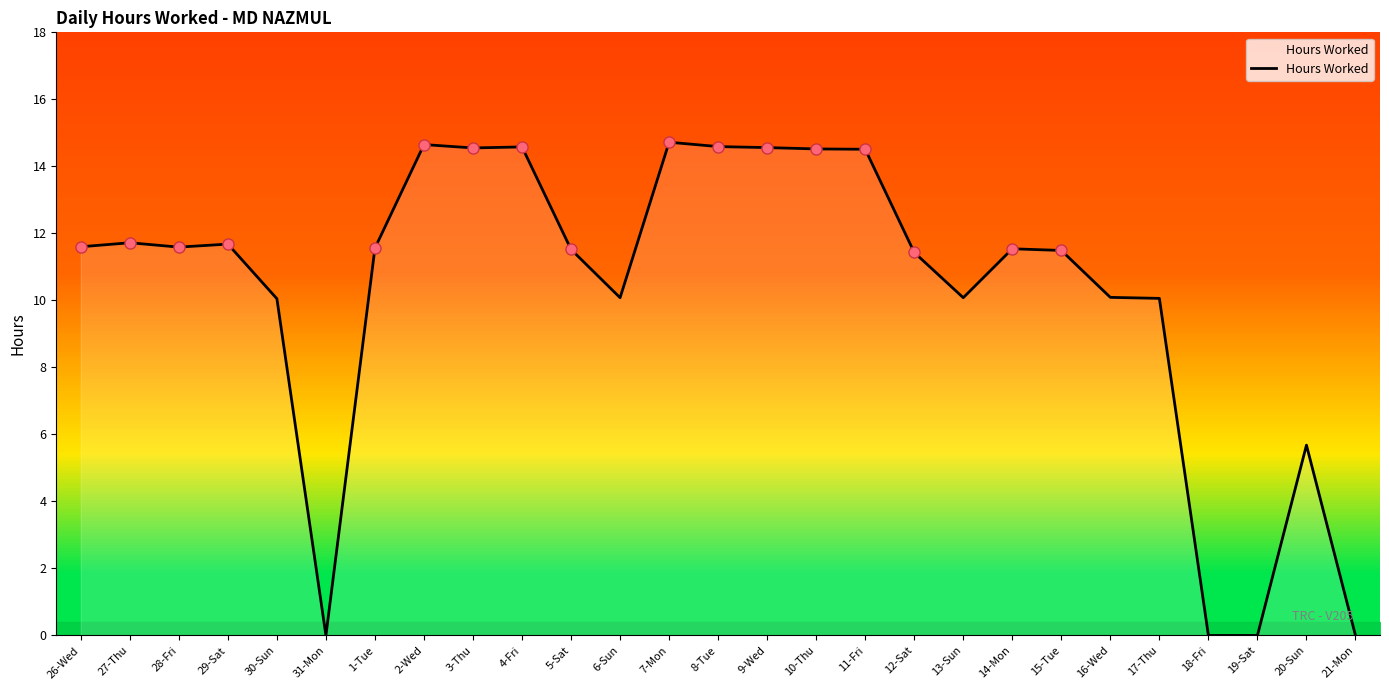

How many positive values are there?

23